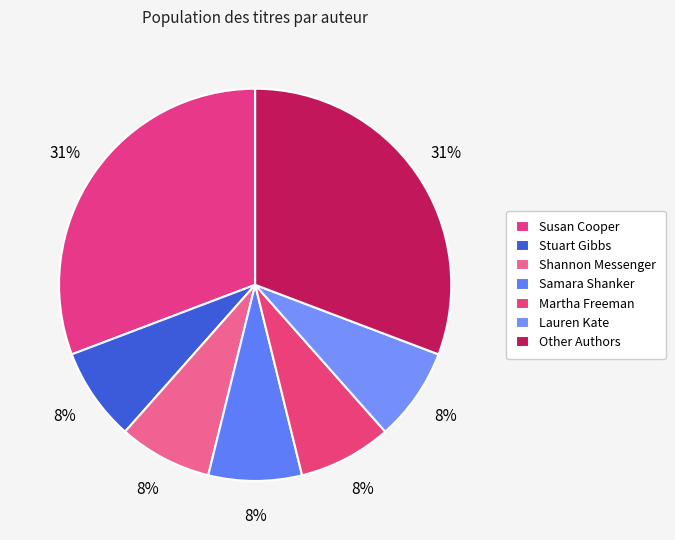

Count the number of slices in the pie.

7